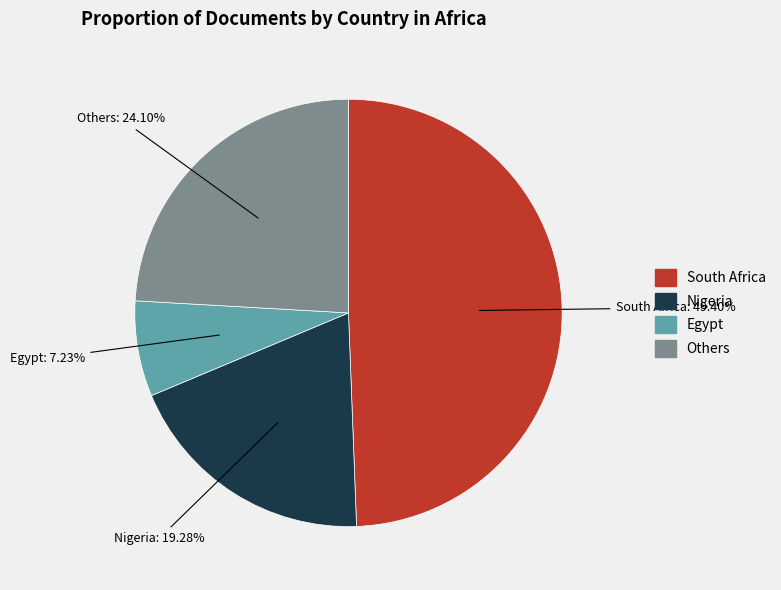

Is there a majority slice in this chart?

No